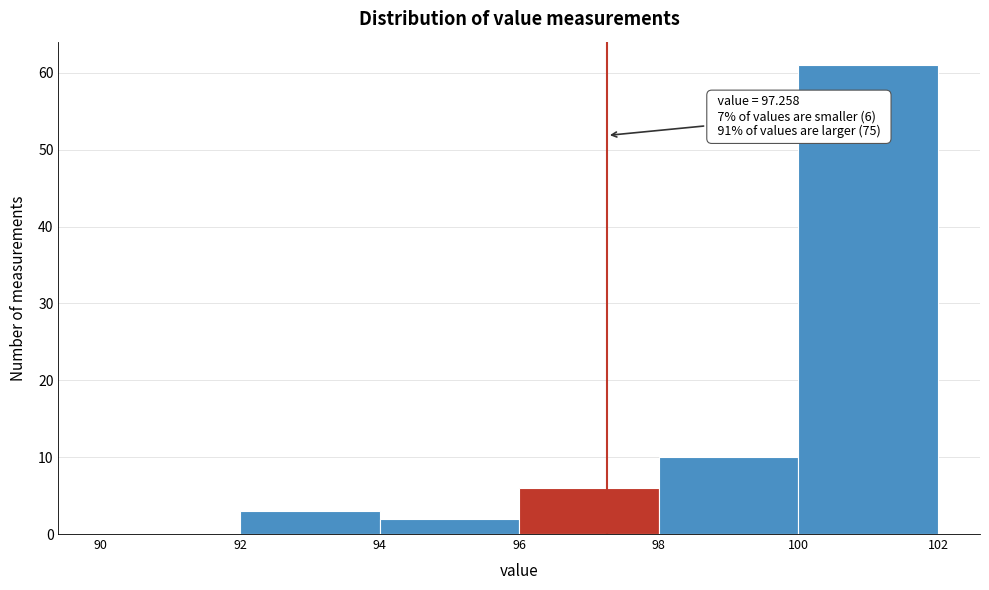

Over which range of the x-axis is the bar tallest?

100 to 102